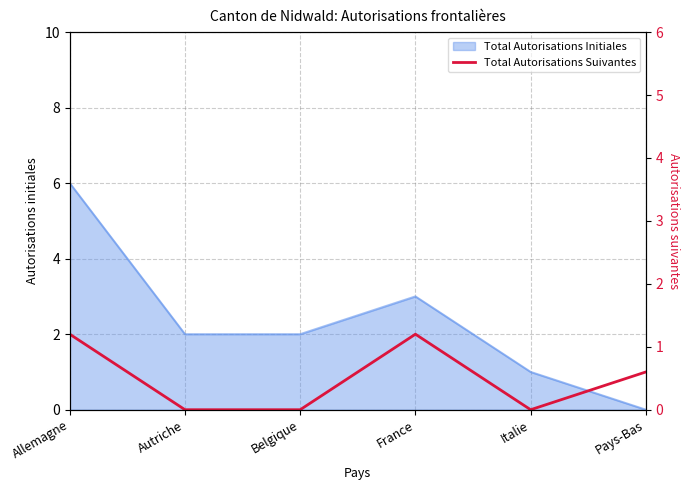

Which category has the lowest value across all series?

Autriche